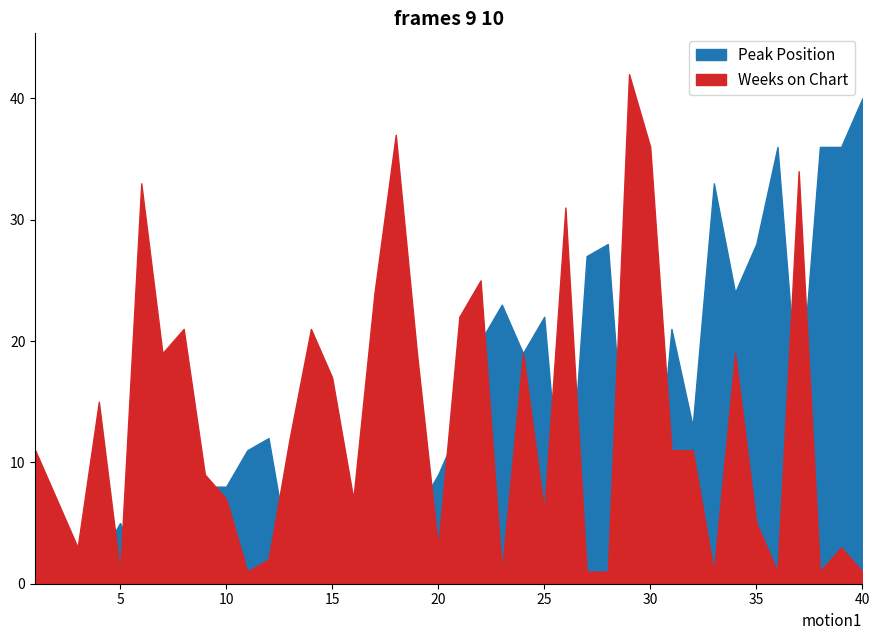

True or false: Weeks on Chart has more than 2 points higher than both neighbors.

True